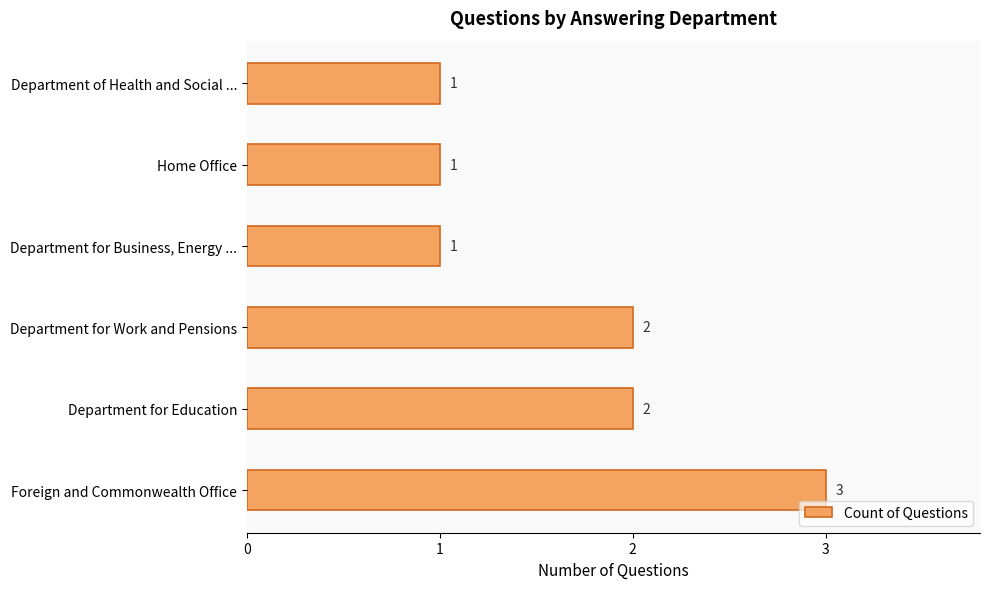

What is the sum of the values at Department for Work and Pensions and Department of Health and Social ...?

3